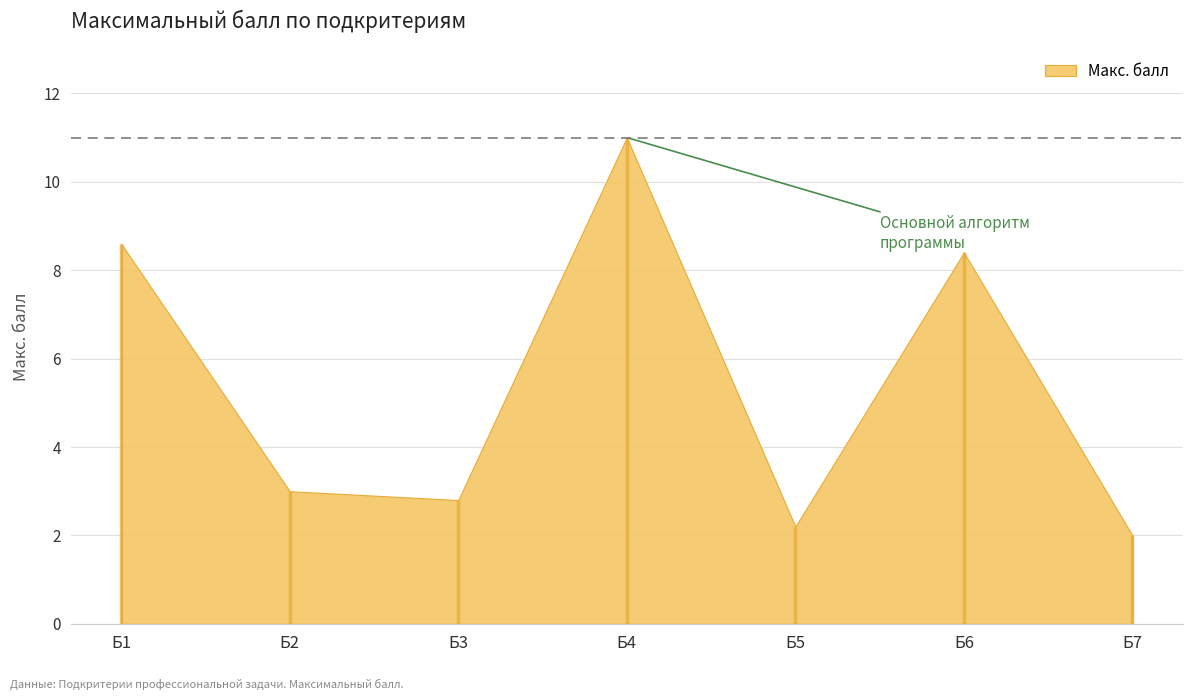

What is the value of the 5th point from the left?

2.2